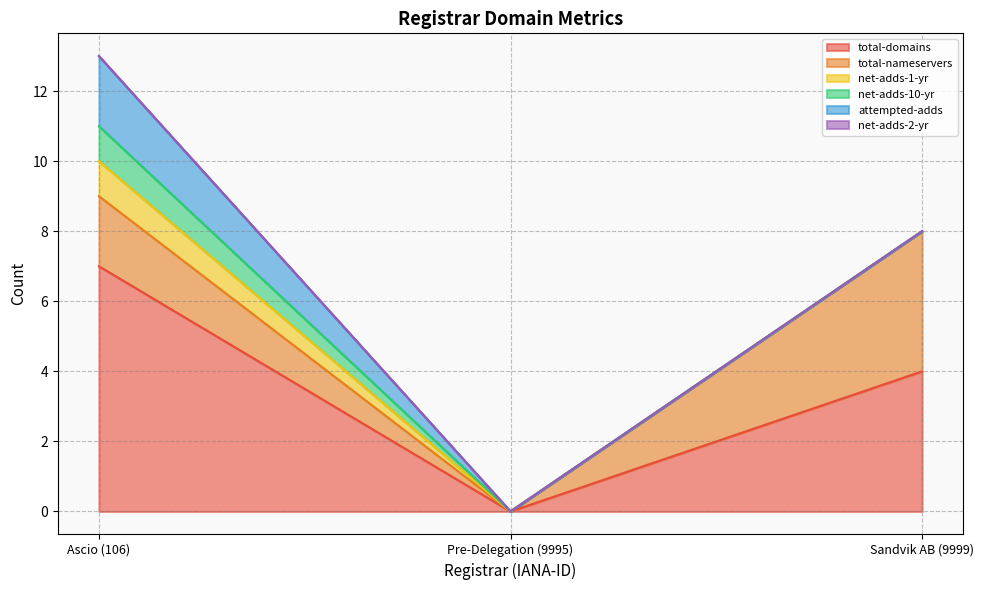

List the series in order of their peak value, highest first.

total-domains, total-nameservers, attempted-adds, net-adds-1-yr, net-adds-10-yr, net-adds-2-yr